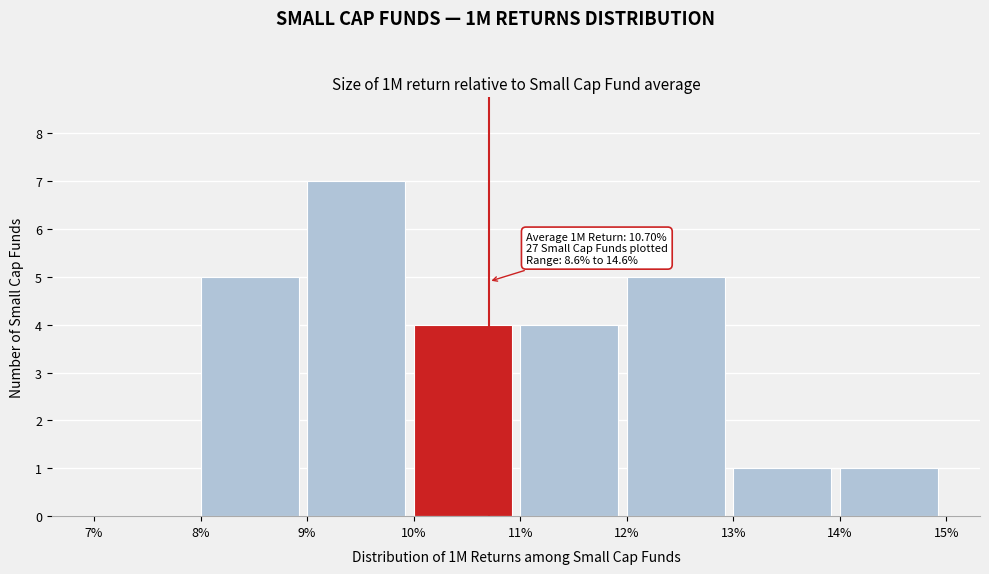

Which range on the x-axis has the tallest bar?

9% to 10%